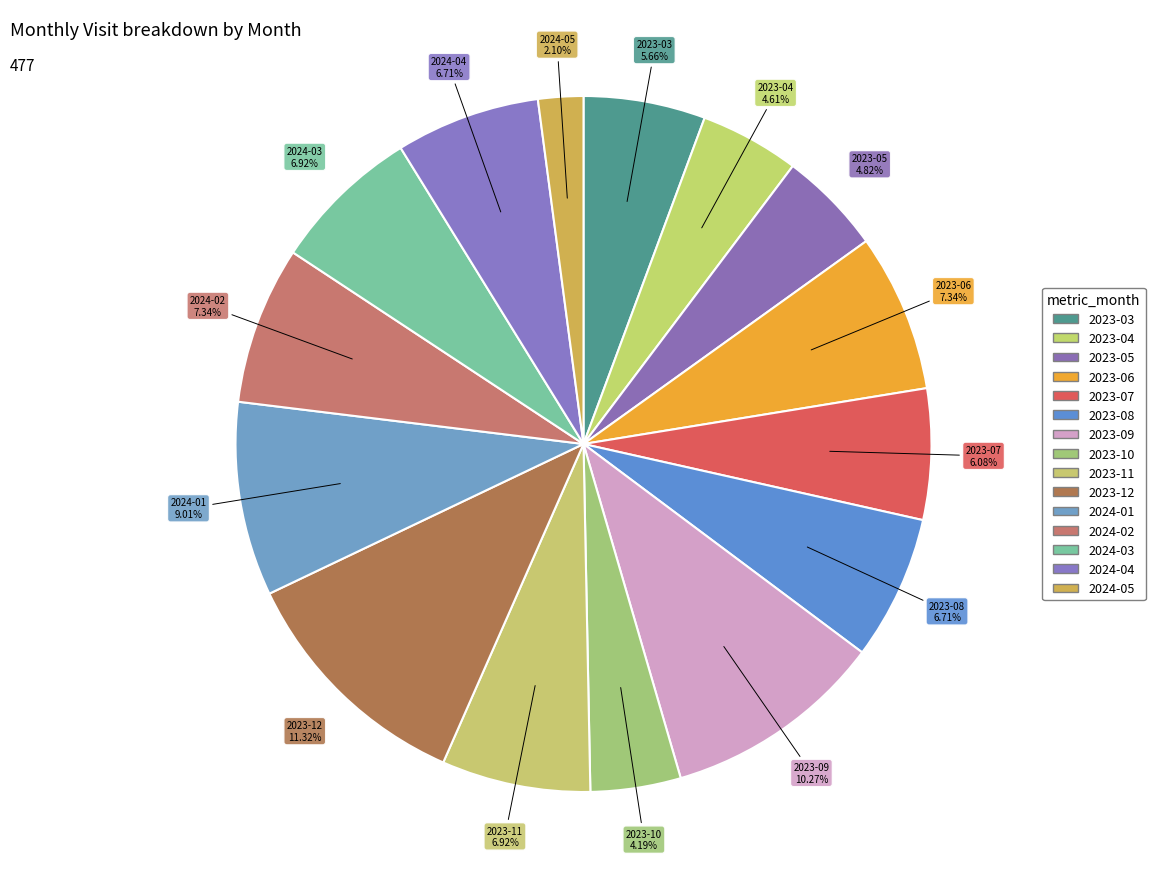

Is it true that 2023-12 is 11% of the pie?

True